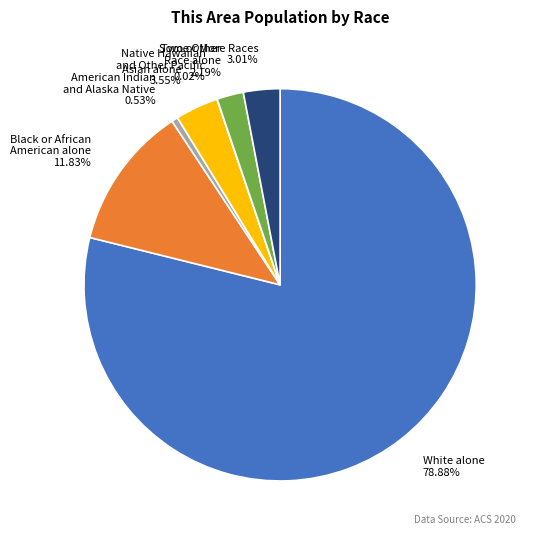

Does any single category account for the majority?

Yes